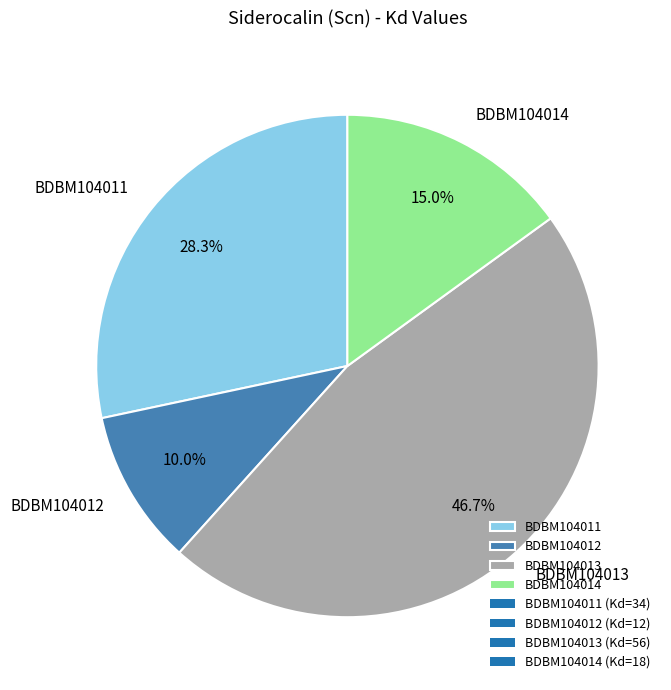

Do BDBM104013 and BDBM104012 together represent more than half of the pie?

Yes